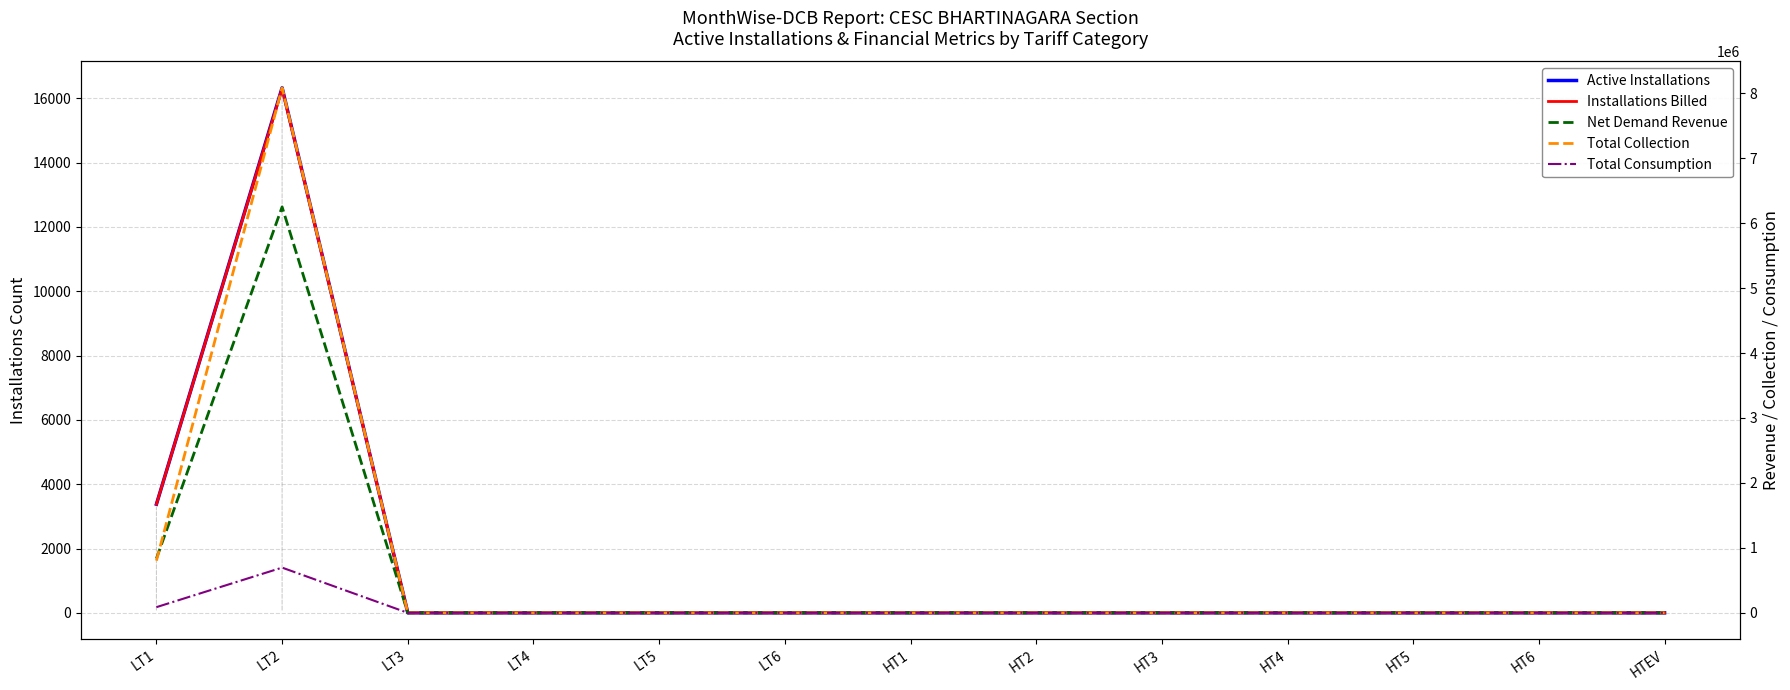

Is this an area chart (filled region under the line)?

No